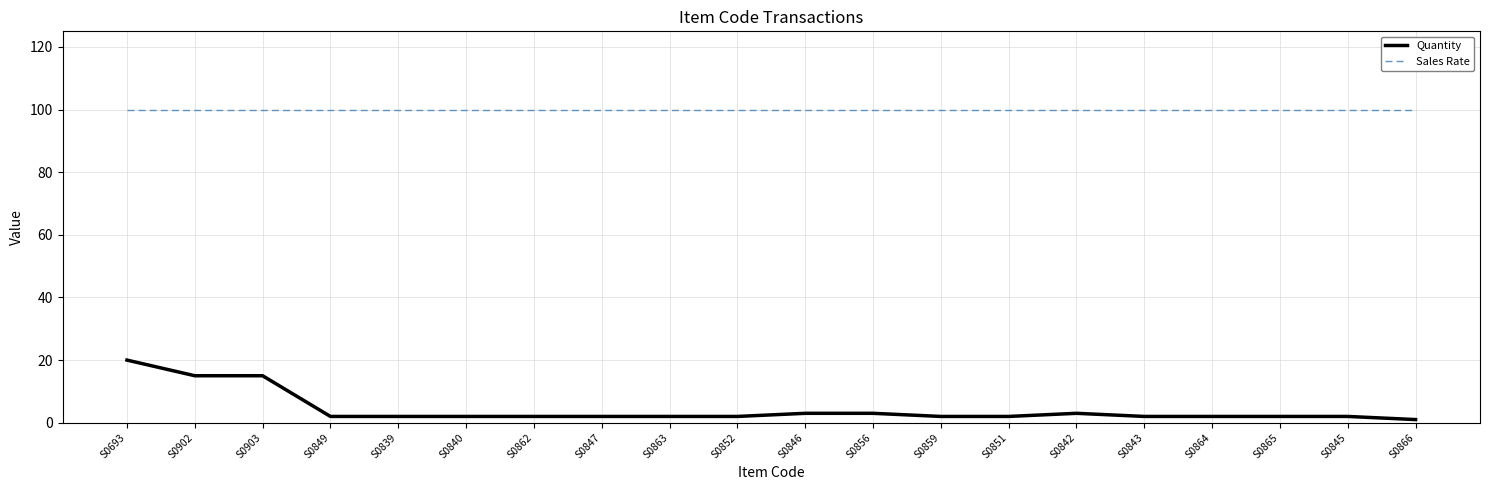

List the series in order of their overall mean, highest first.

Sales Rate, Quantity